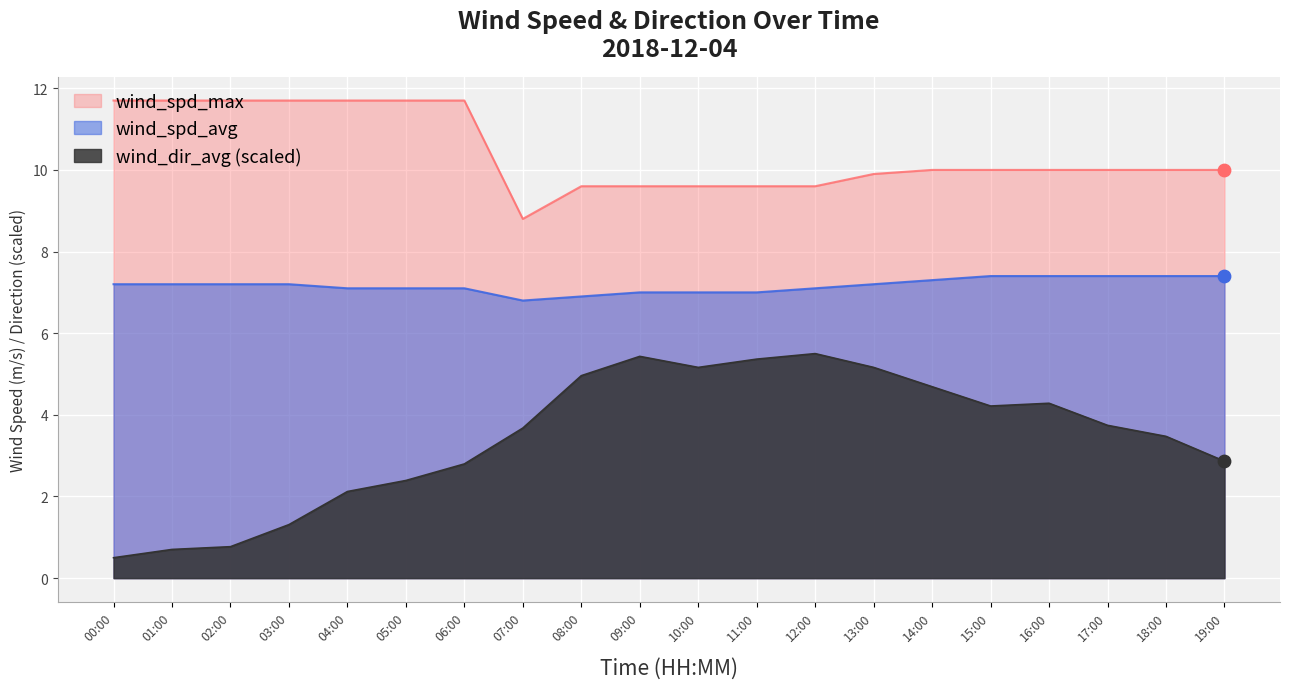

Which series contains the lowest Y value?

wind_dir_avg